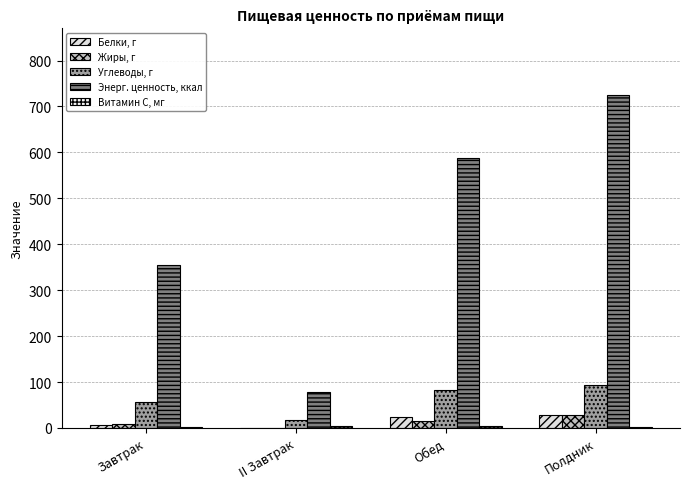

List the series in order of their peak value, highest first.

Энерг. ценность, ккал, Углеводы, г, Белки, г, Жиры, г, Витамин С, мг